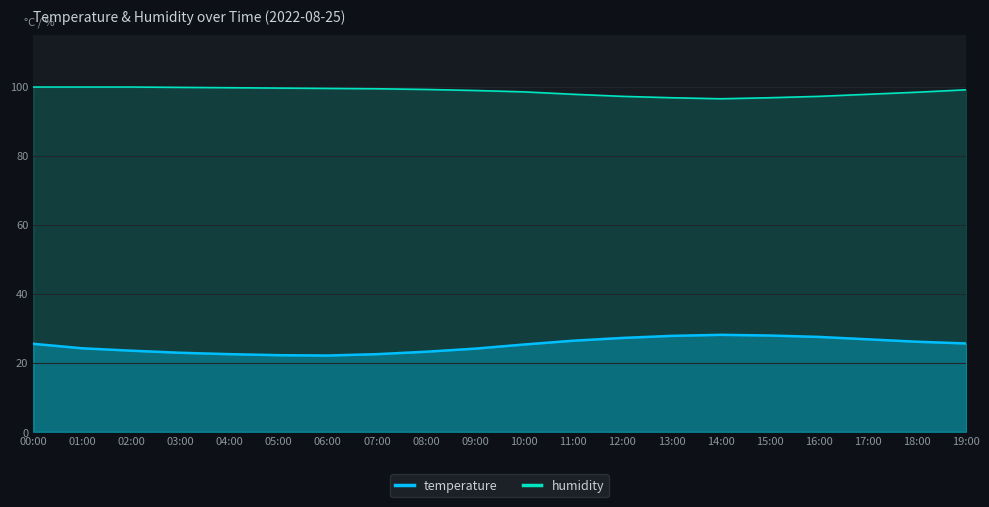

Reading right to left, what are all the values shown in this chart?

temperature: 19:00=25.6	18:00=26.1	17:00=26.8	16:00=27.5	15:00=27.9	14:00=28.1	13:00=27.8	12:00=27.2	11:00=26.4	10:00=25.3	09:00=24.1	08:00=23.2	07:00=22.5	06:00=22.1	05:00=22.2	04:00=22.5	03:00=22.9	02:00=23.5	01:00=24.2	00:00=25.5
humidity: 19:00=99.1	18:00=98.4	17:00=97.8	16:00=97.2	15:00=96.8	14:00=96.5	13:00=96.8	12:00=97.2	11:00=97.8	10:00=98.5	09:00=98.9	08:00=99.2	07:00=99.4	06:00=99.5	05:00=99.6	04:00=99.7	03:00=99.8	02:00=99.9	01:00=99.9	00:00=99.9